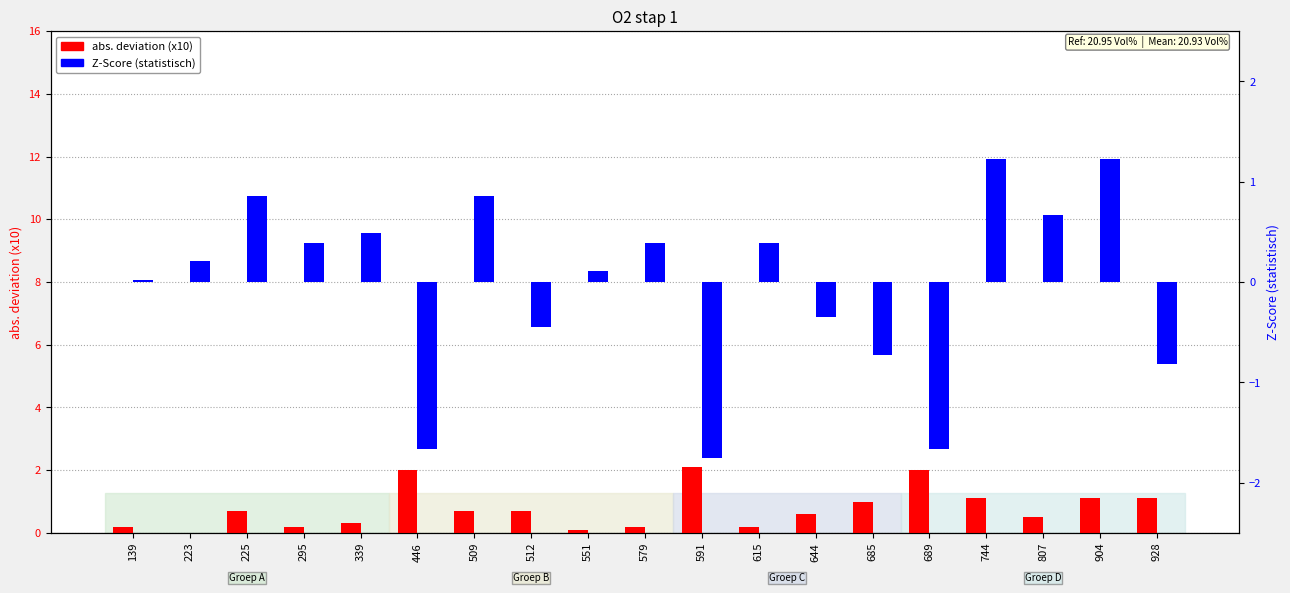

Reading right to left, list all the values displayed in this chart.

abs. deviation (x10): 1.1	1.1	0.5	1.1	2.0	1.0	0.6	0.2	2.1	0.2	0.1	0.7	0.7	2.0	0.3	0.2	0.7	0.0	0.2
Z-Score: -0.8	1.2	0.7	1.2	-1.7	-0.7	-0.3	0.4	-1.8	0.4	0.1	-0.5	0.9	-1.7	0.5	0.4	0.9	0.2	0.0